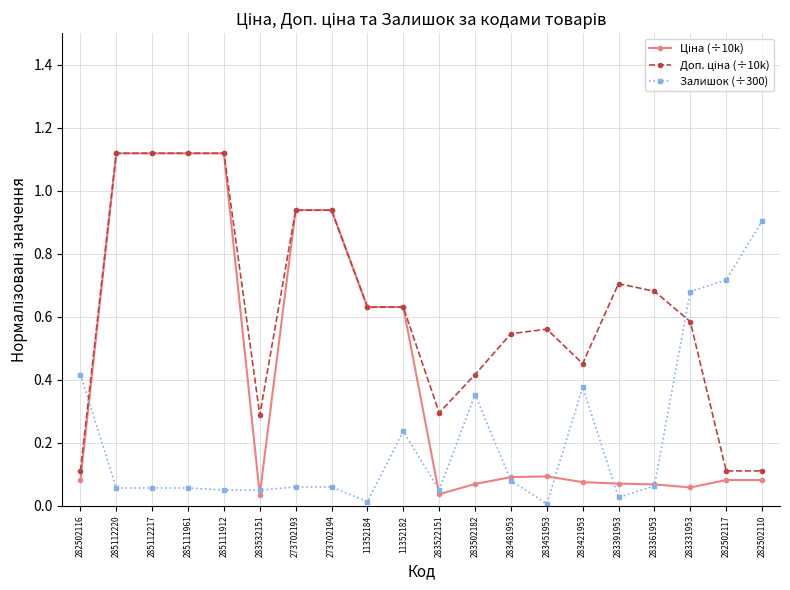

True or false: Залишок (÷300) has more than 1 interior local peaks.

True